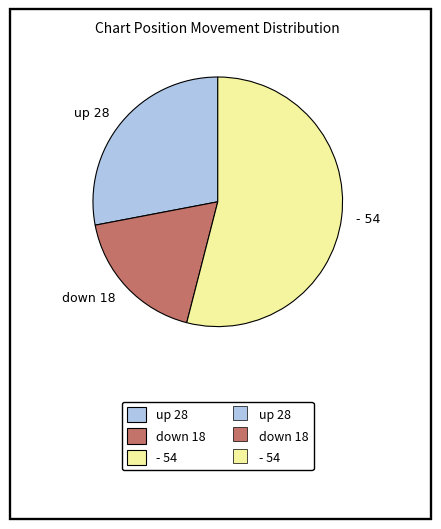

Which slice is the largest?

-